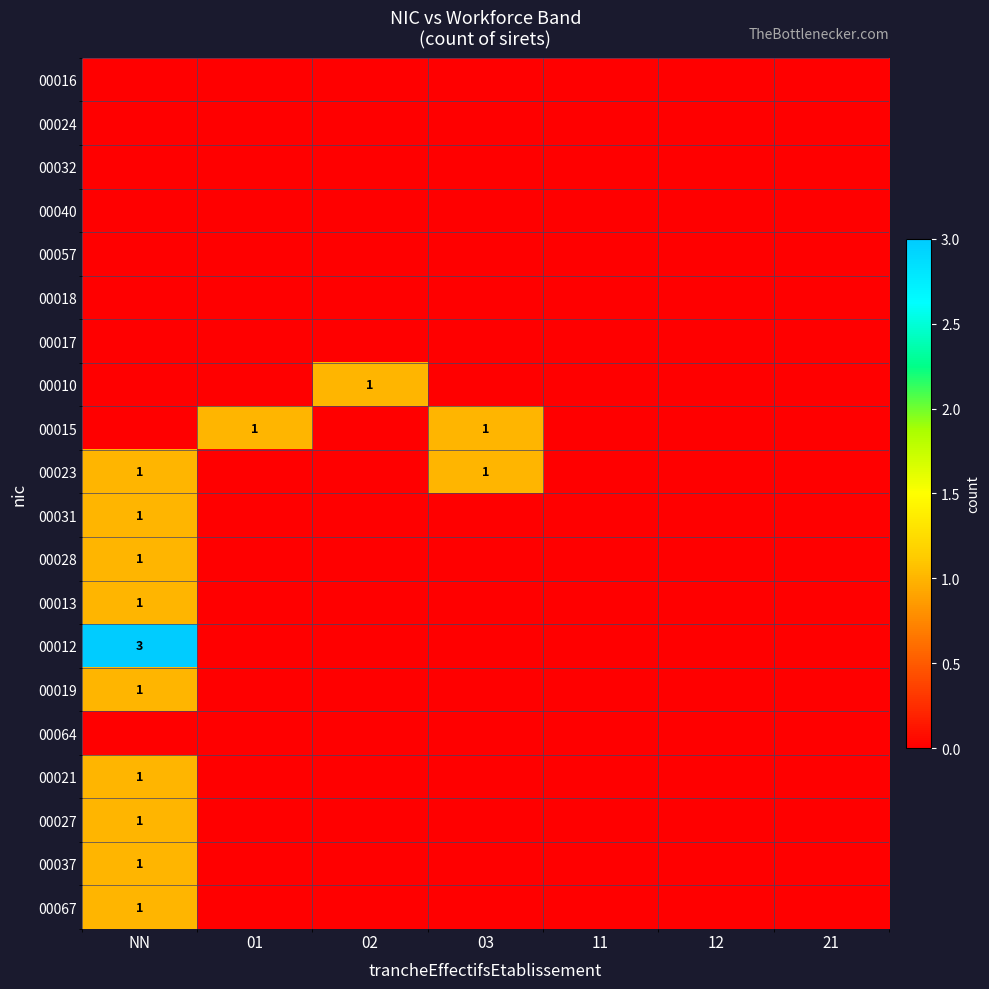

Is it true that 00021 equals 1 at NN?

True